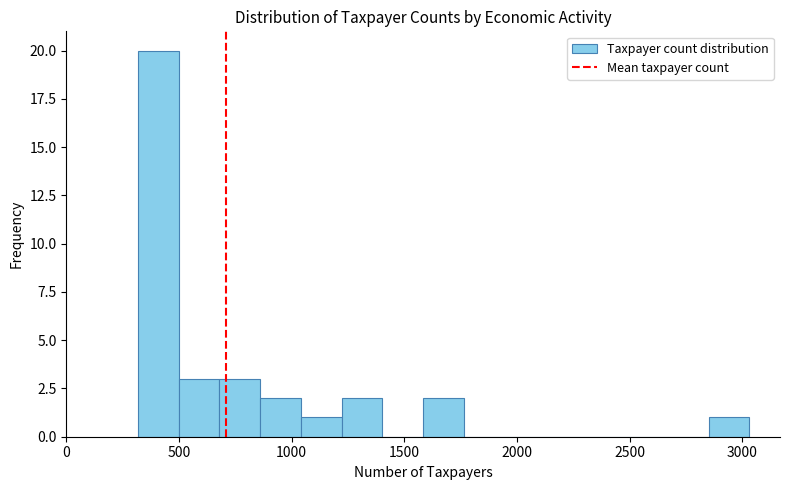

Read against the x-axis, roughly where is the centre of the tallest bar?

400